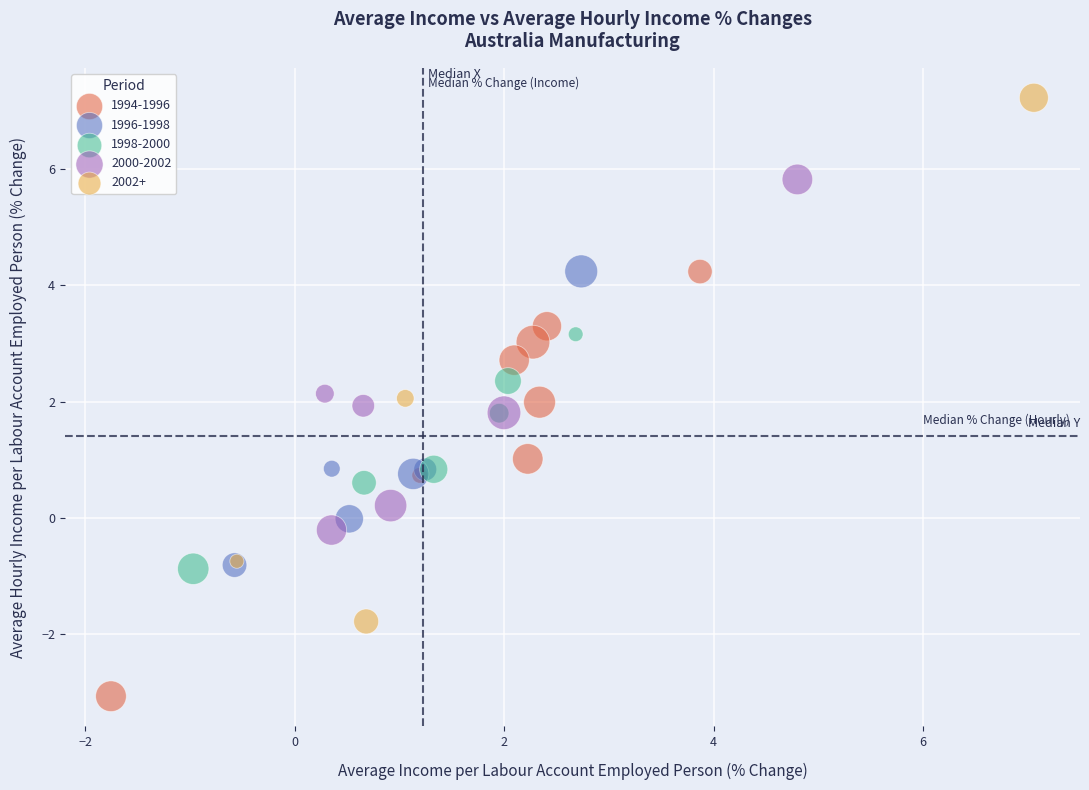

Which series reaches the minimum Y coordinate?

1994-1996